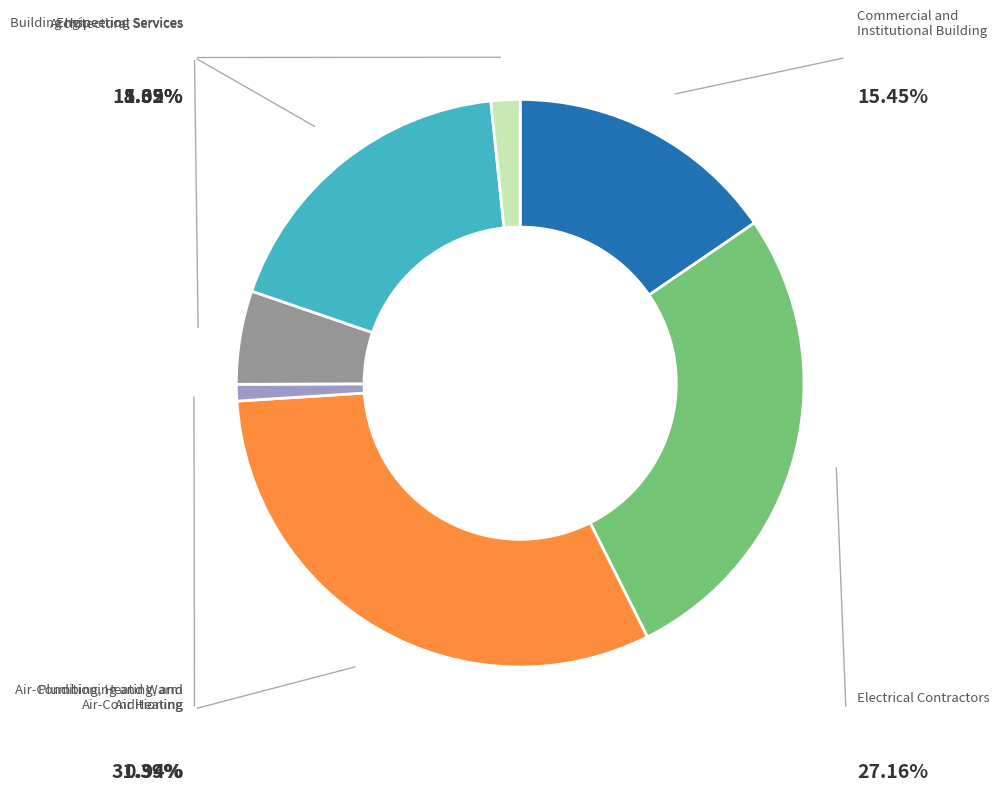

Is there a majority slice in this chart?

No